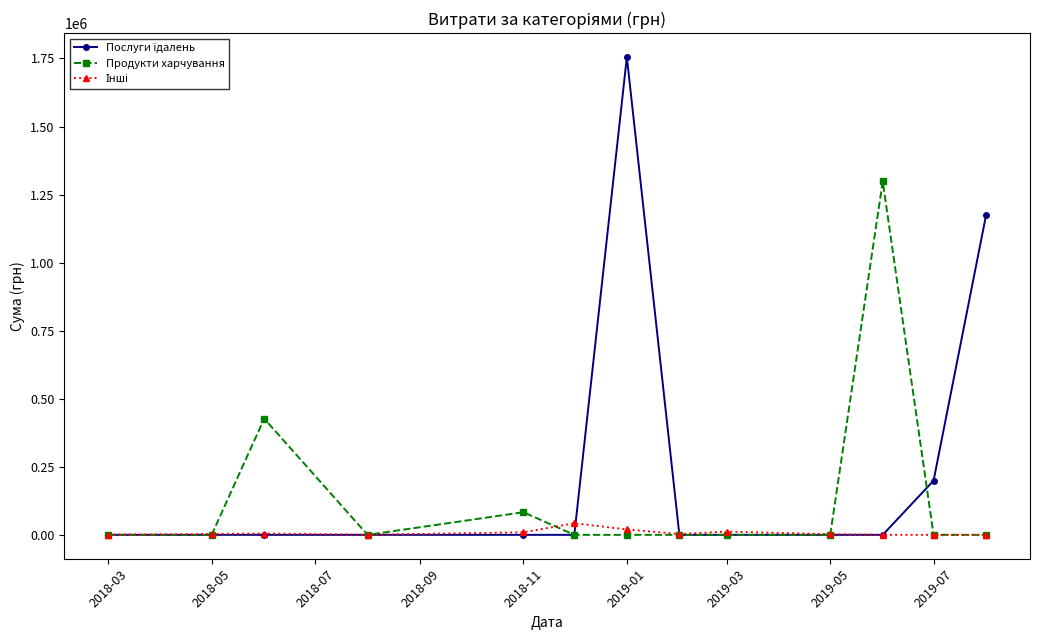

At how many categories does at least one series exceed 128814?

5